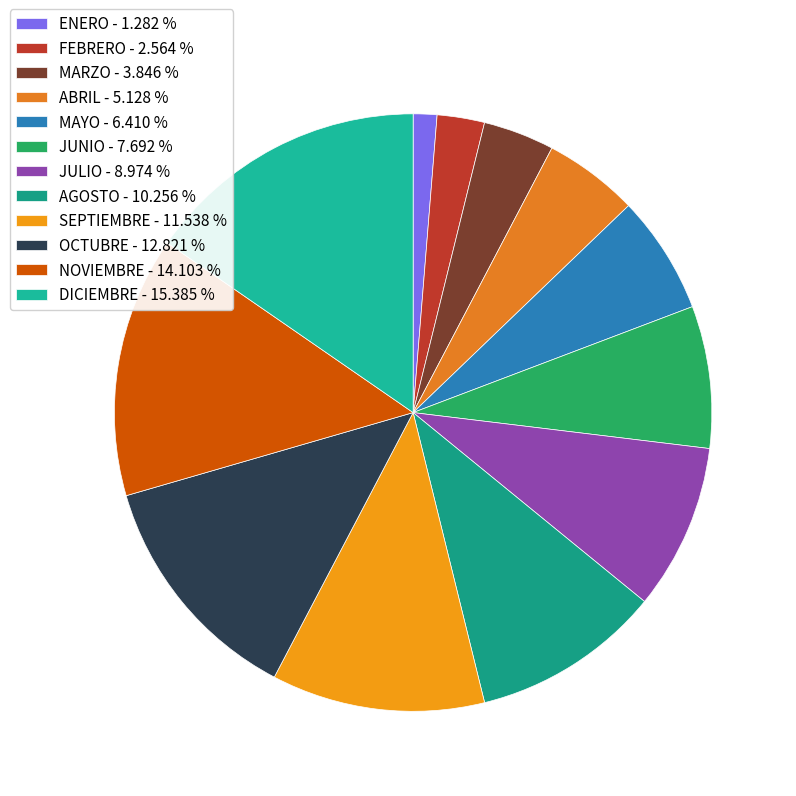

Is it true that AGOSTO is 17% of the pie?

False